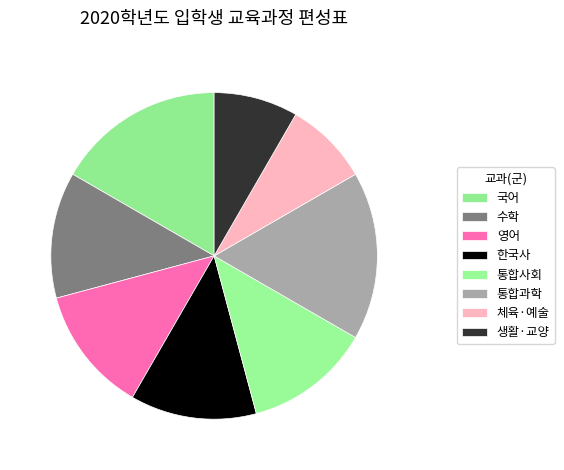

To the nearest percent, what is the average slice percentage?

12%